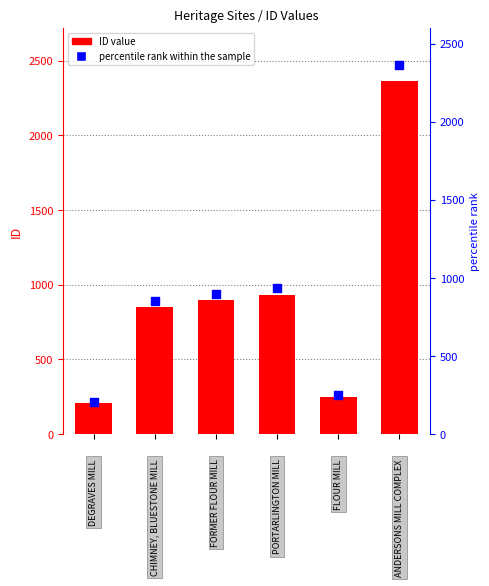

At which category is the sum across all series the highest?

5